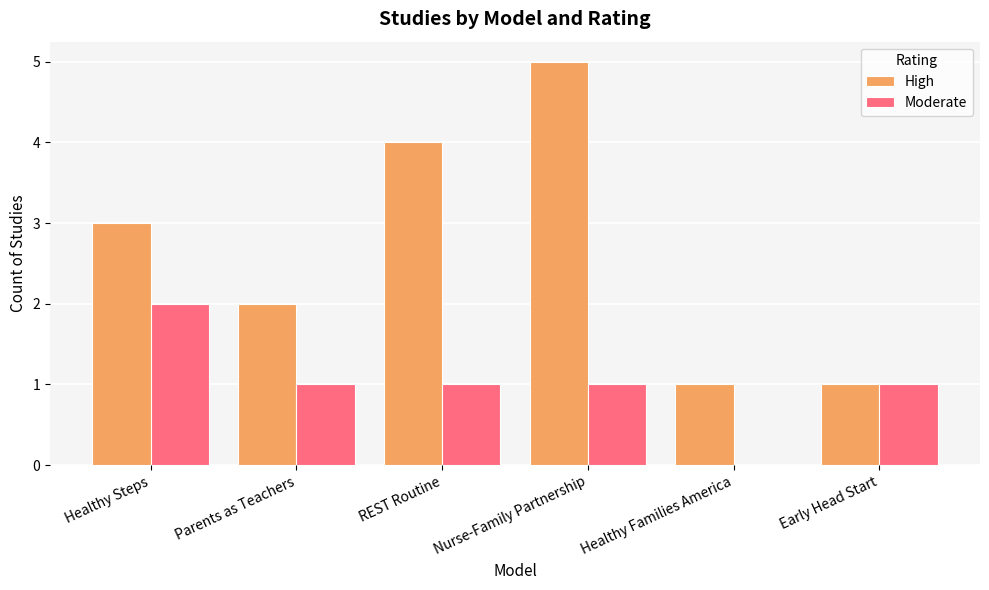

Between REST Routine and Nurse-Family Partnership, which series saw the biggest shift?

High